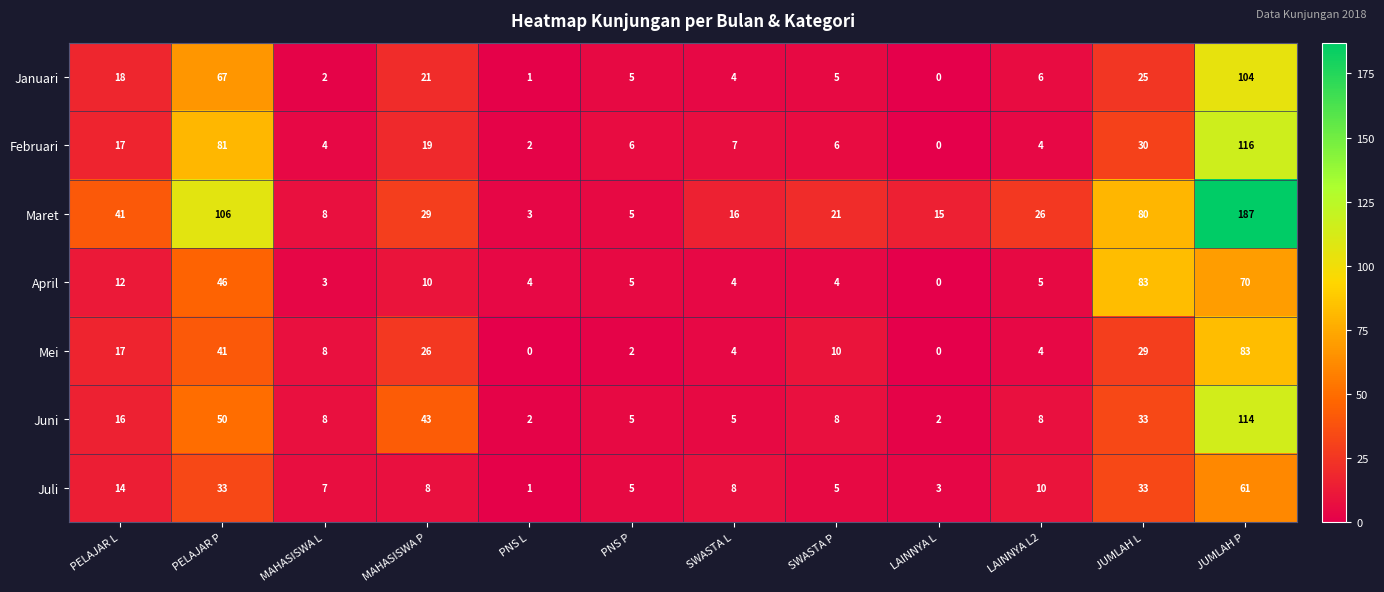

What is the total value across all series at PELAJAR P?

424